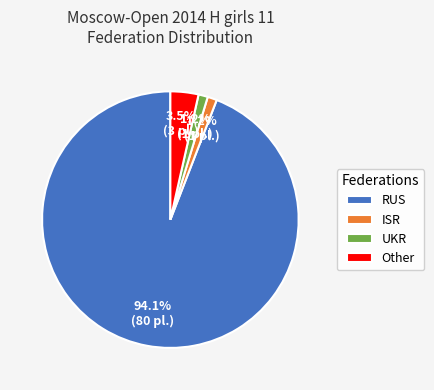

How many slices are in this pie chart?

4